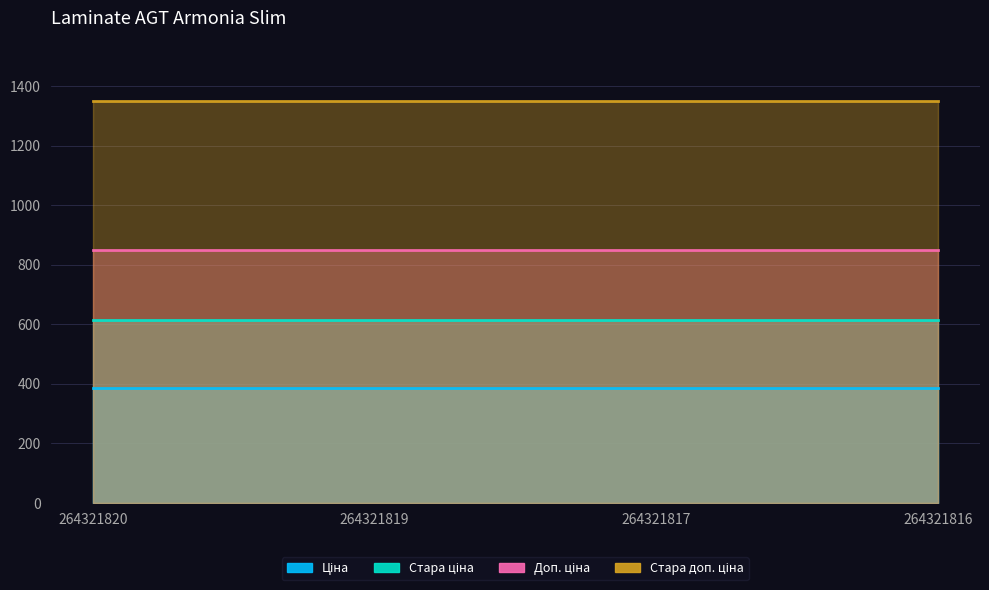

True or false: Стара ціна and Стара доп. ціна cross at least once.

False